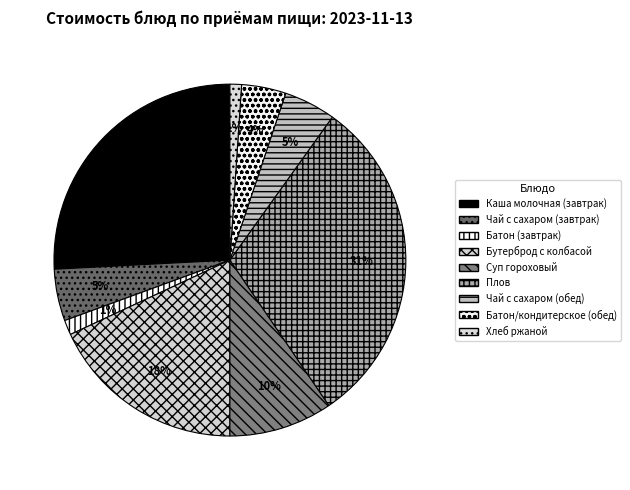

What percentage is the Хлеб ржаной slice, to the nearest percent?

1%